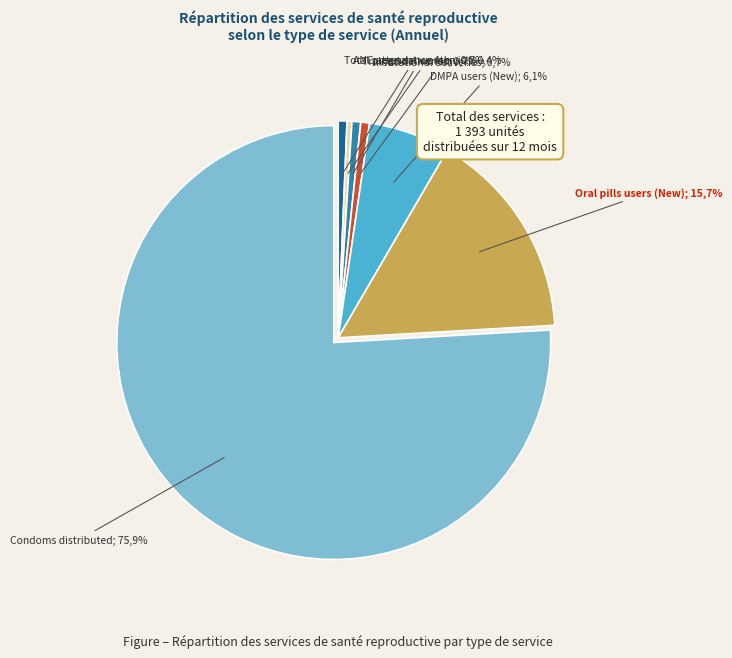

What portion of the pie excludes Total pregnant women?

99.3%